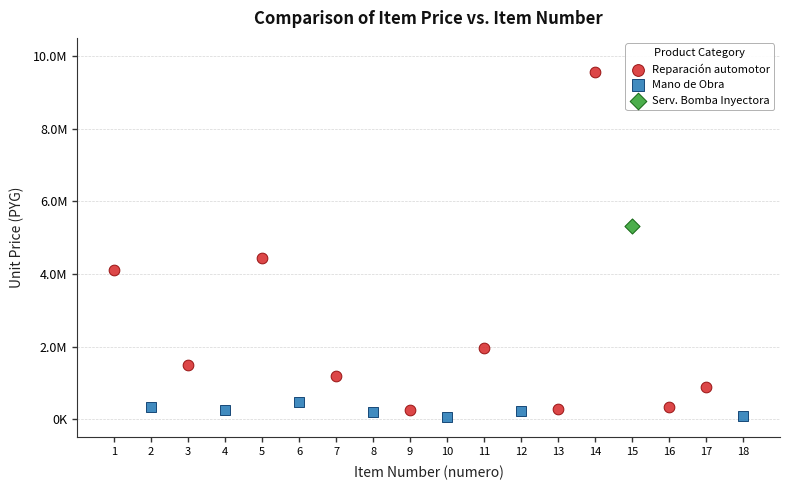

Which series contains the highest Y value?

Reparación automotor